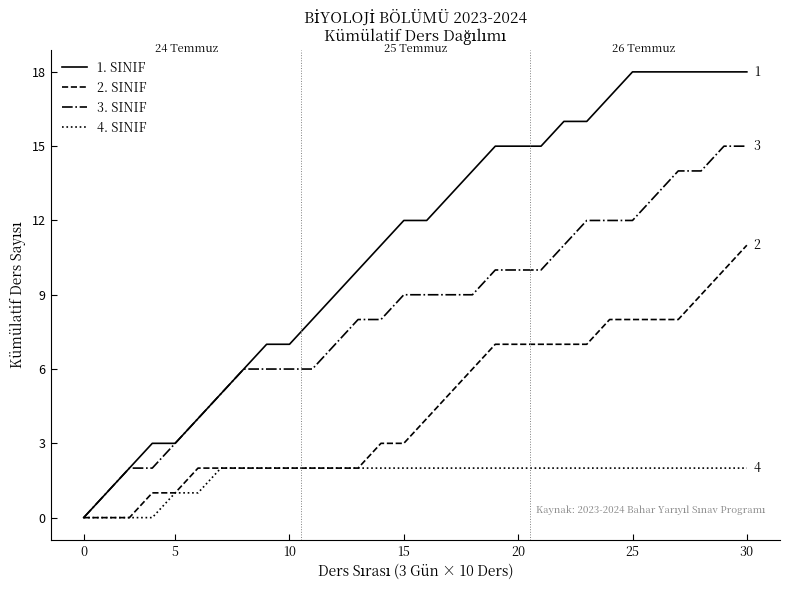

What is the greatest value displayed?

18